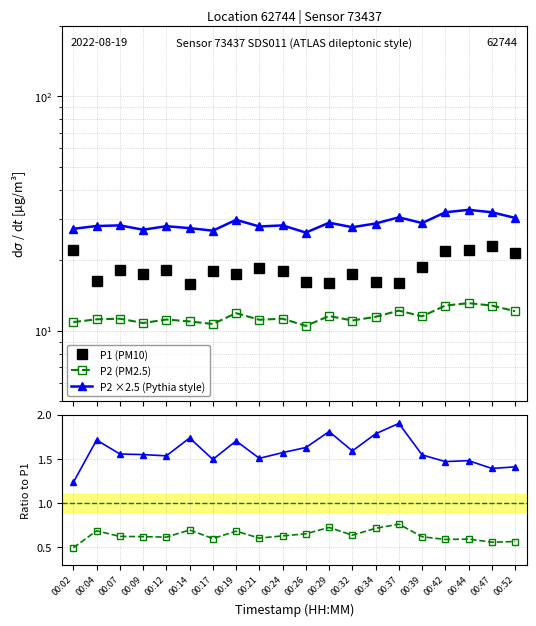

What is the sum of the P2 ×2.5 (Pythia style) values at 00:34 and 00:02?

56.0